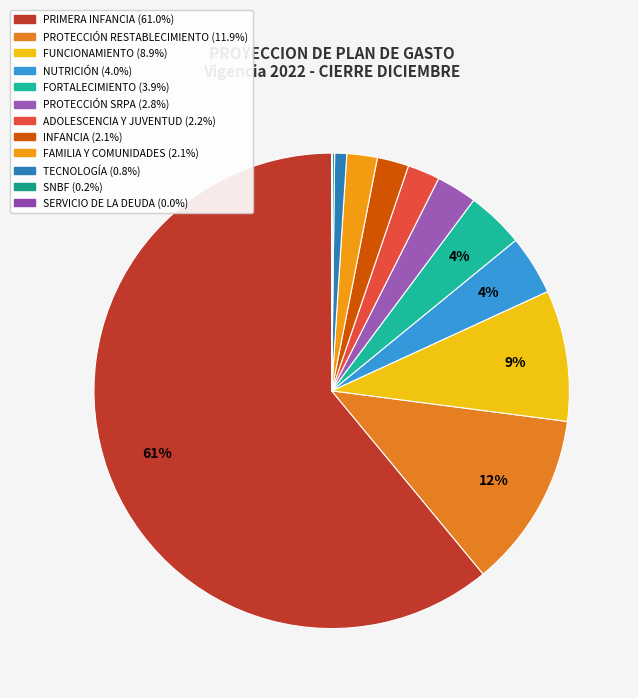

What is the change in value from PRIMERA INFANCIA to SNBF?

-4756694553158